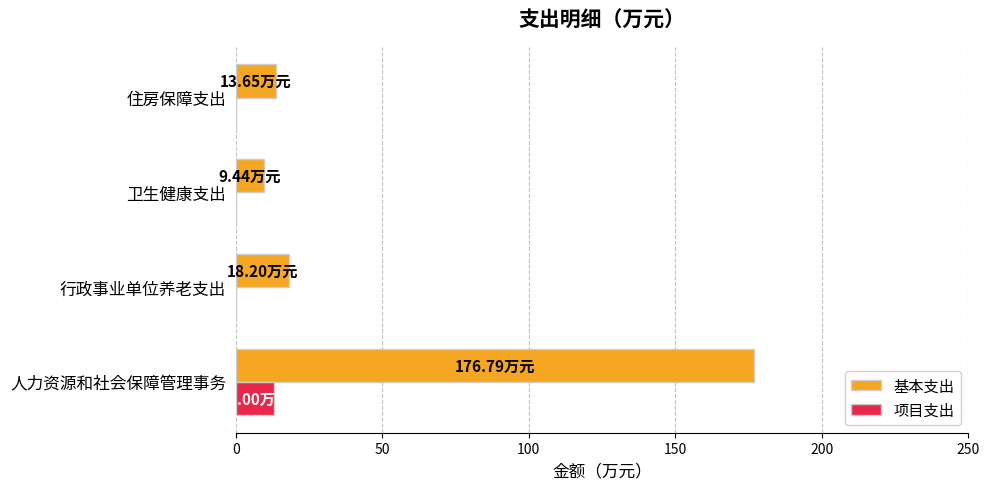

Which category has the highest value in the 基本支出 series?

人力资源和社会保障管理事务